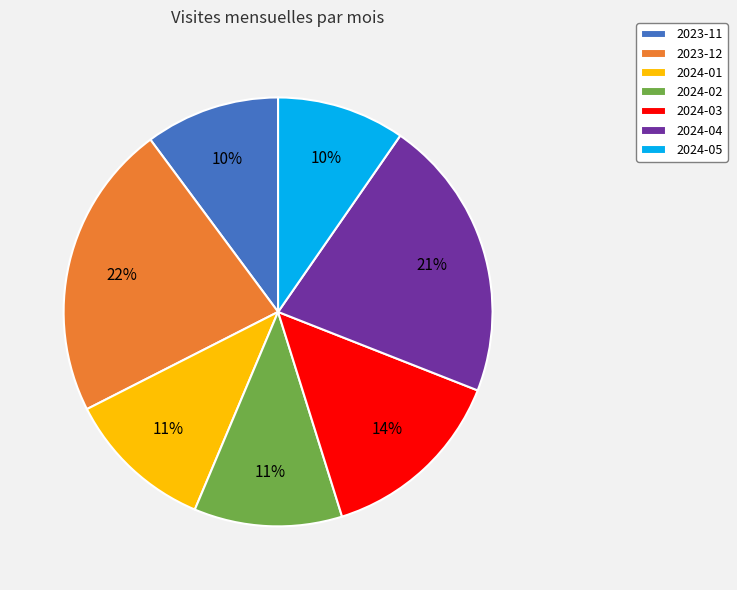

Is 2023-12 the majority of the pie?

No